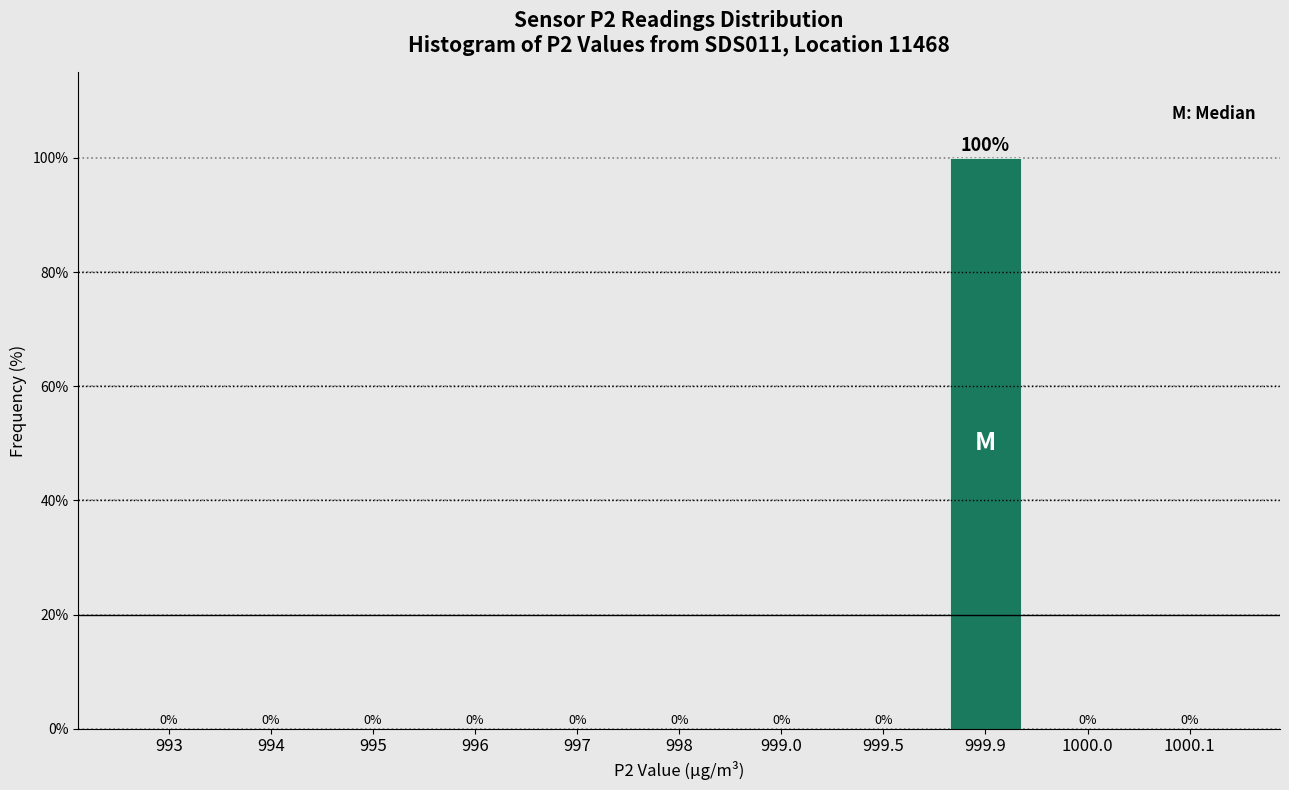

Reading right to left, what are all the values shown in this chart?

1000.1=0	1000.0=0	999.9=100	999.5=0	999.0=0	998=0	997=0	996=0	995=0	994=0	993=0